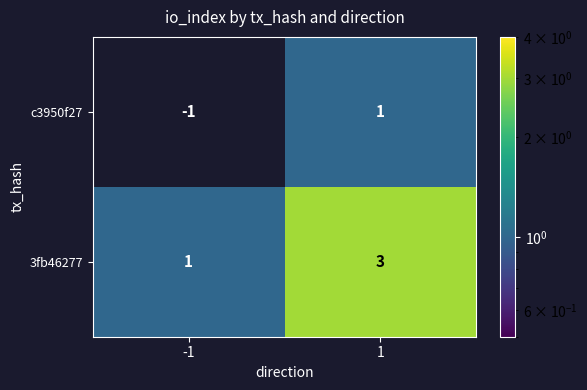

True or false: 3fb46277 has a value of 4 at 1.

False